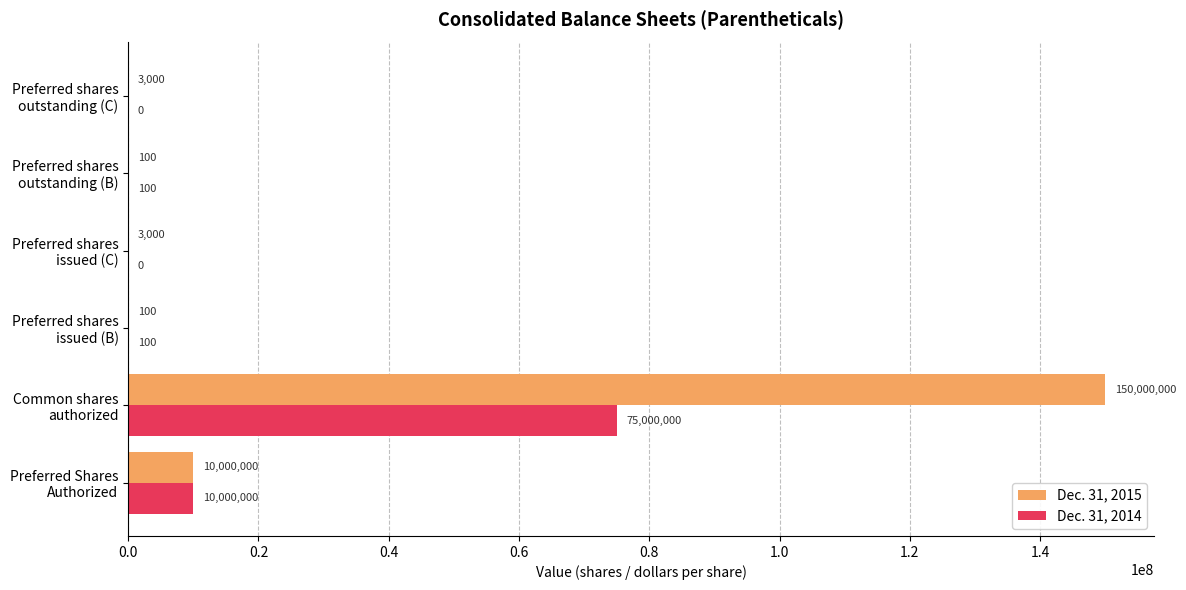

Which category has the highest value across all series?

Common shares
authorized